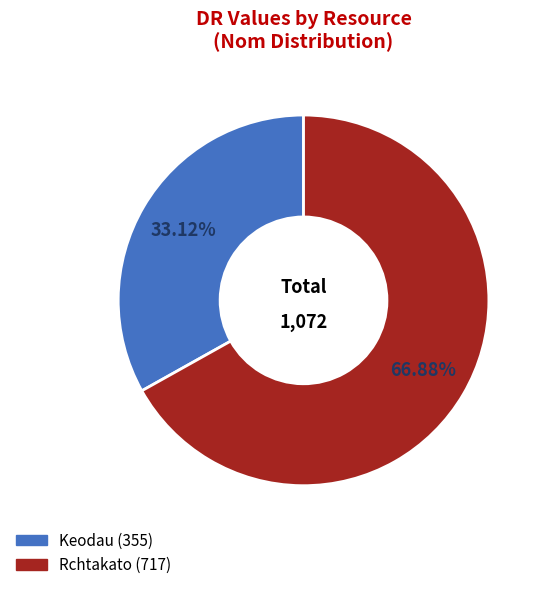

Is Keodau the majority of the pie?

No